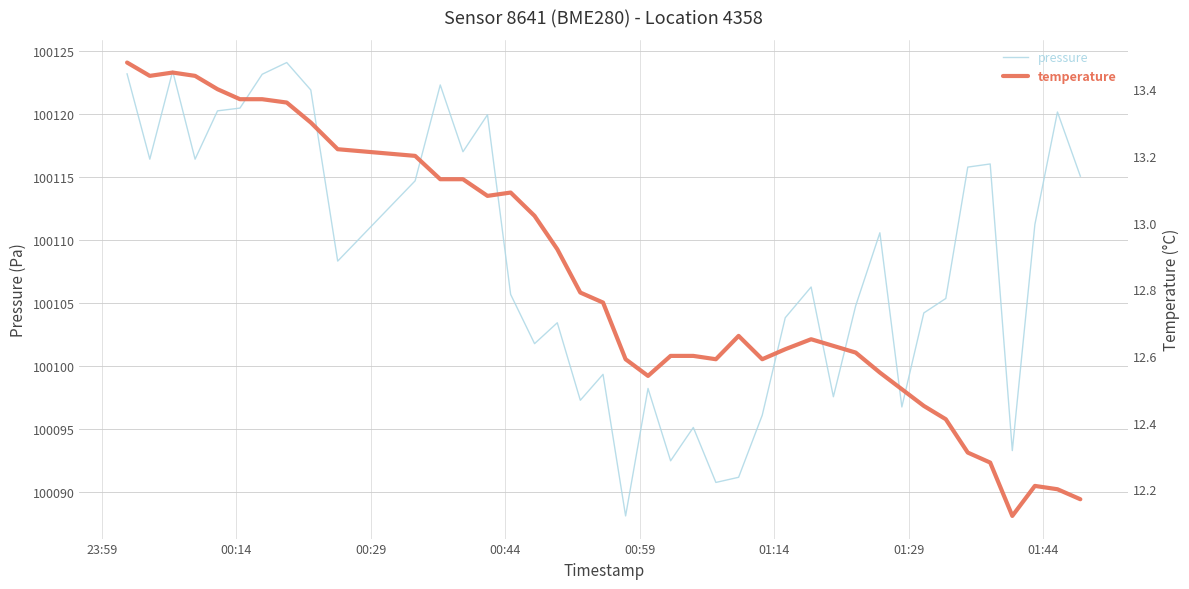

What is the difference between the maximum and minimum values in the pressure series?

36.0